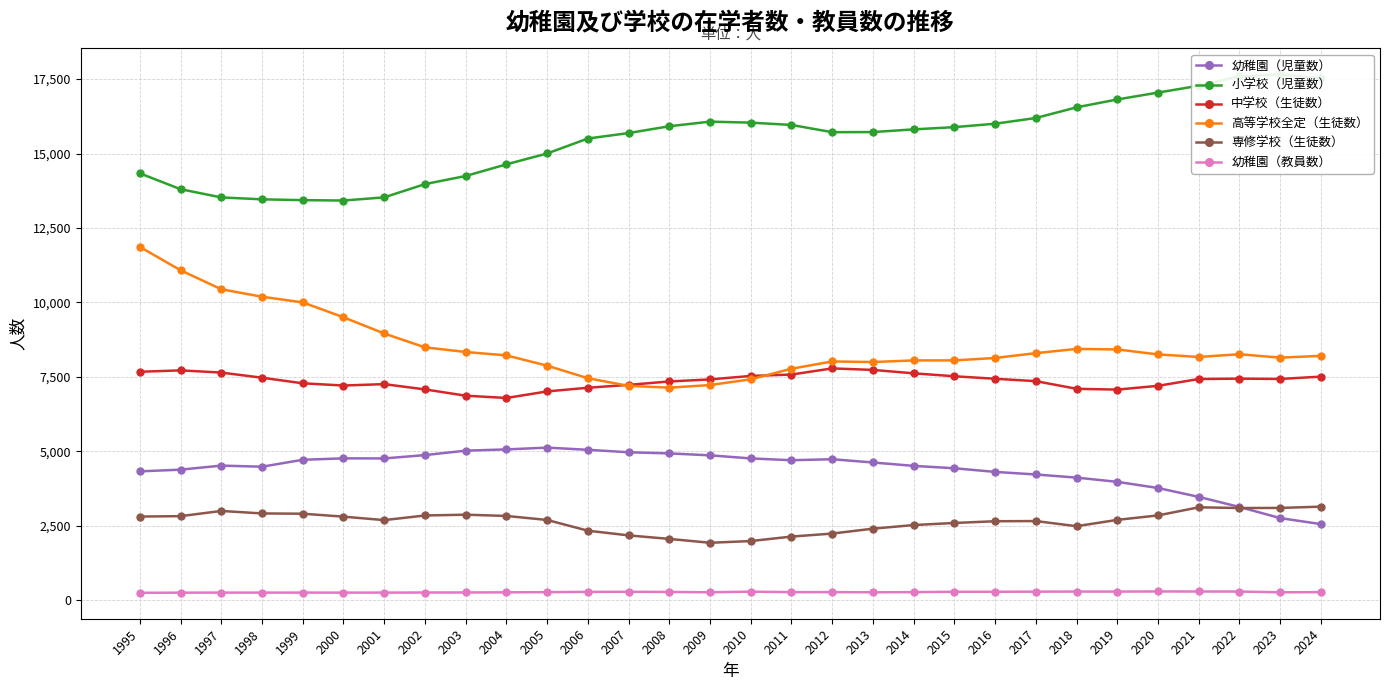

Does the chart have visible grid lines?

Yes